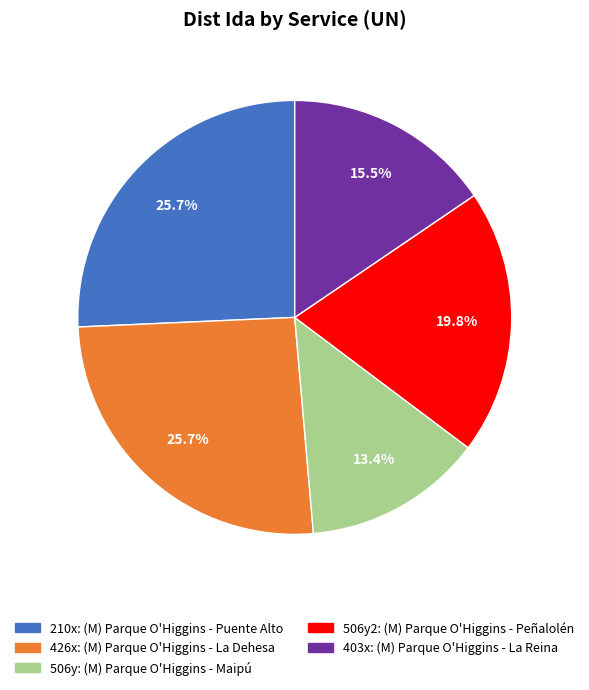

Does any single category account for the majority?

No